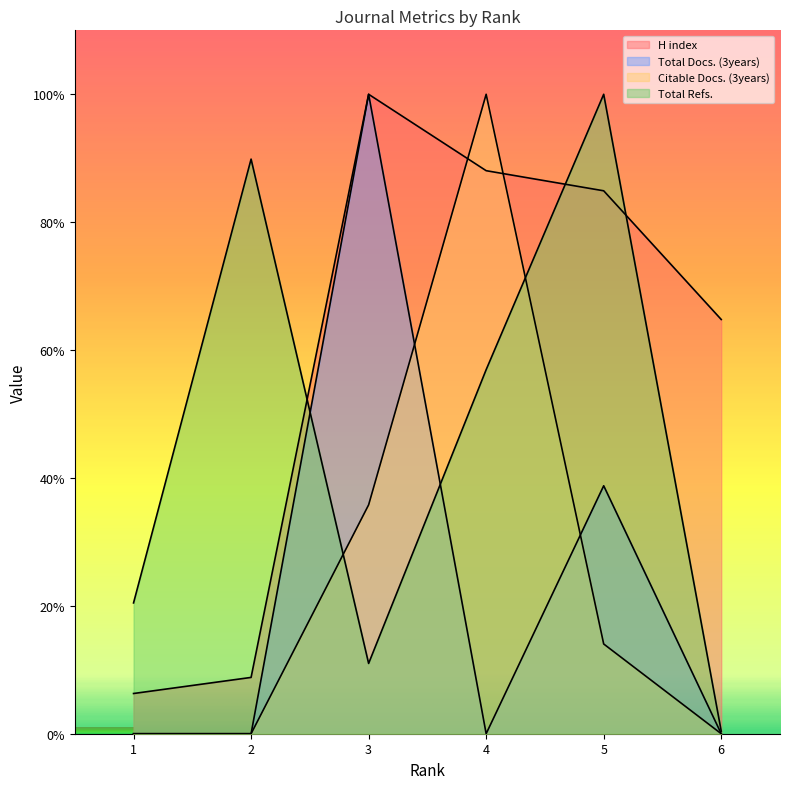

At how many categories does at least one series exceed 42?

5